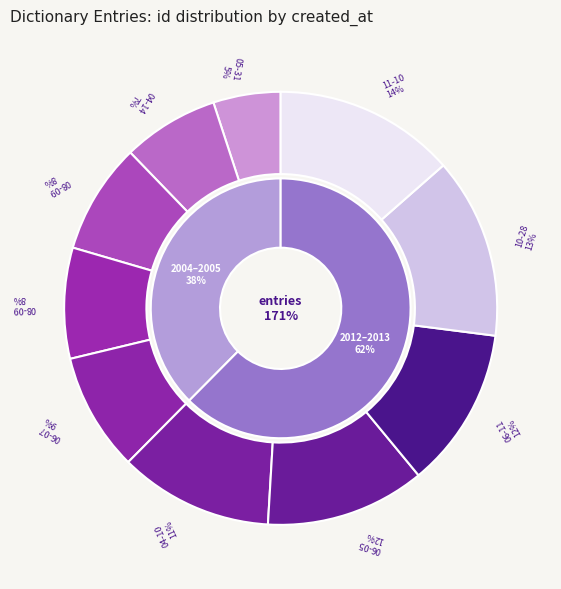

What is the largest slice in the pie chart?

2013-11-10